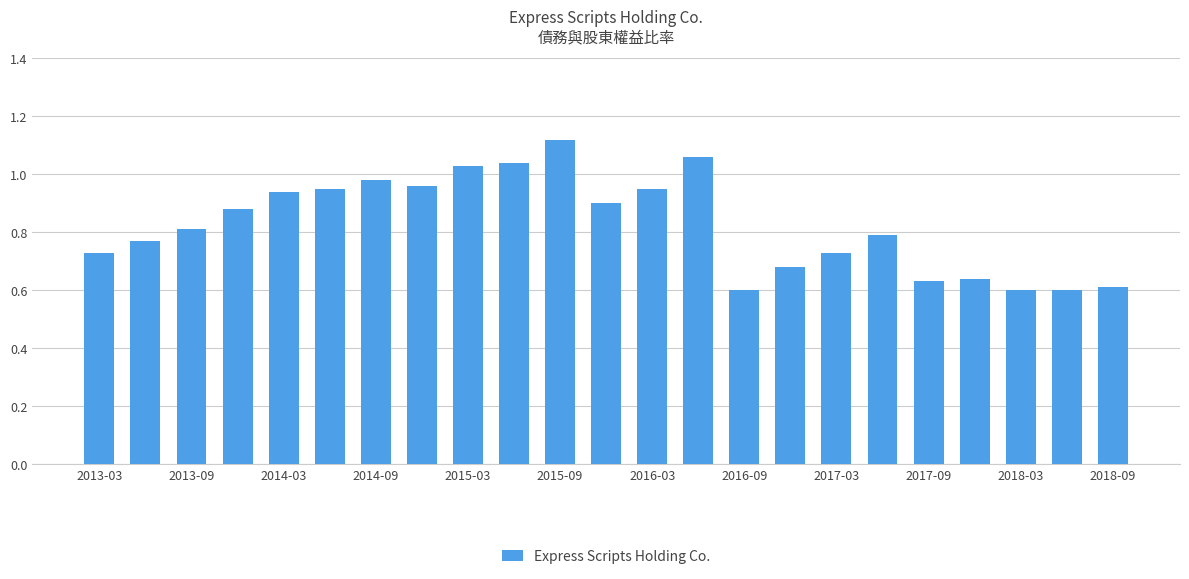

What is the difference between the maximum and minimum values?

0.5